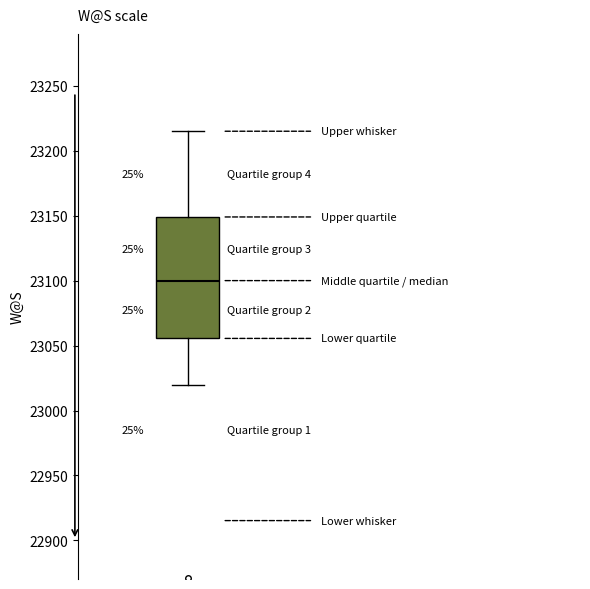

Where does the upper whisker of the box end on the y-axis? The values are not printed on the chart, so give them approximately, as read against the axis.

23215